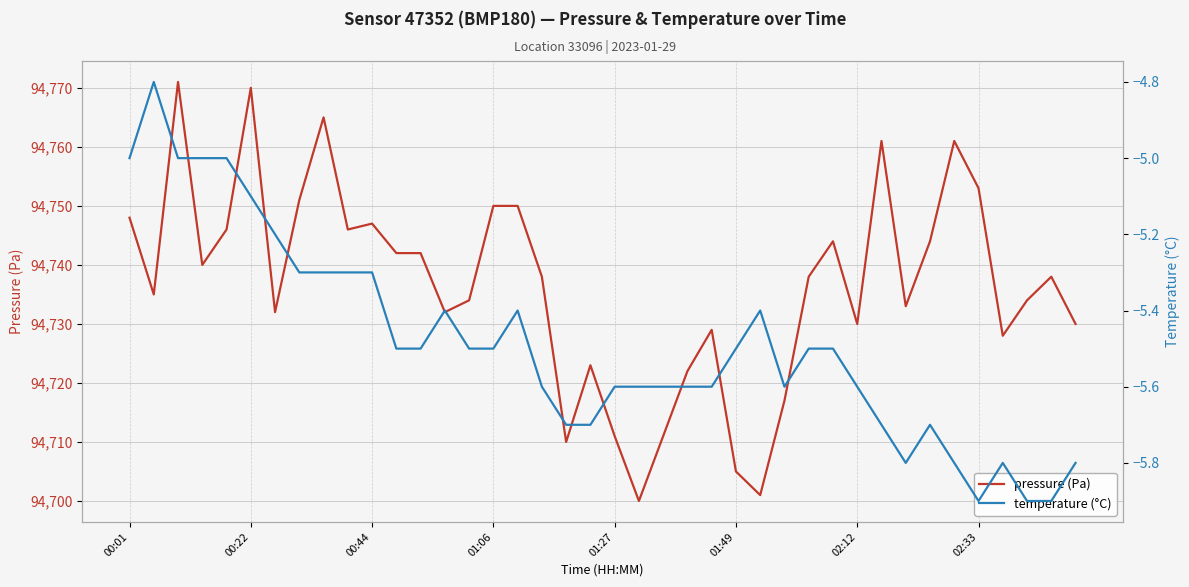

What is the minimum value for pressure (Pa)?

94700